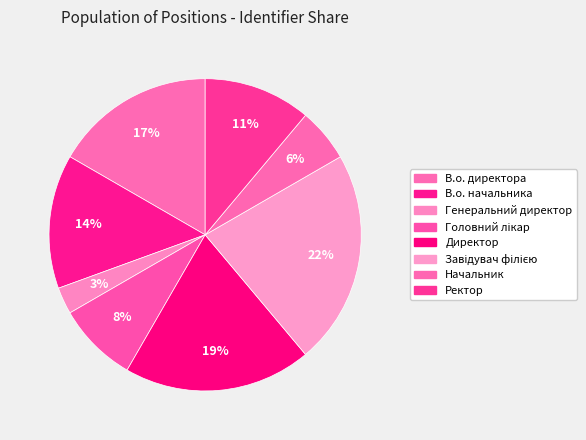

How much of the chart is everything except Завідувач філією?

77.8%